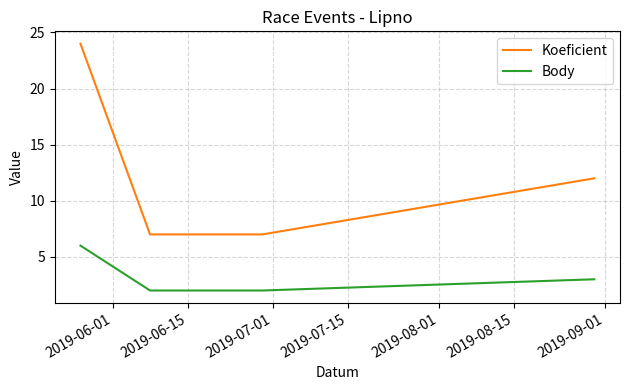

What is the average value of the Body series?

3